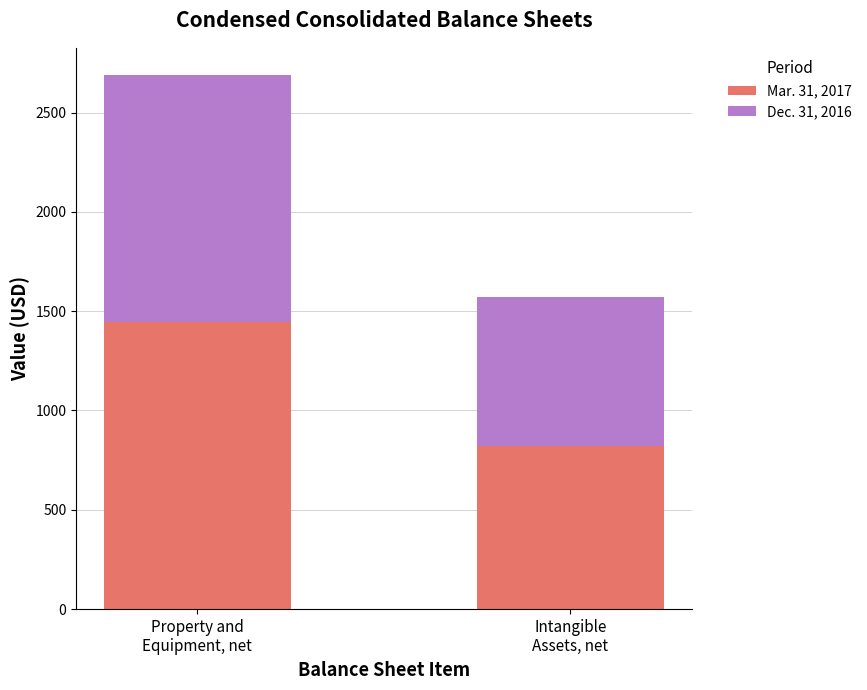

What is the difference between the maximum and minimum values in the Mar. 31, 2017 series?

624